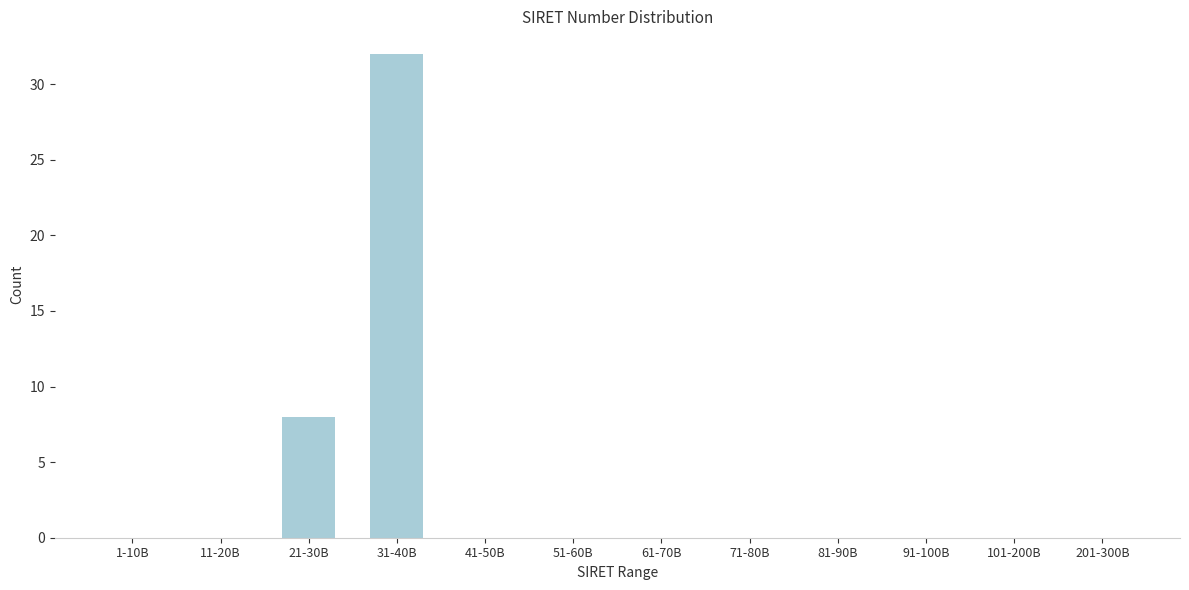

Reading left to right, list all the values displayed in this chart.

1-10B=0	11-20B=0	21-30B=8	31-40B=32	41-50B=0	51-60B=0	61-70B=0	71-80B=0	81-90B=0	91-100B=0	101-200B=0	201-300B=0